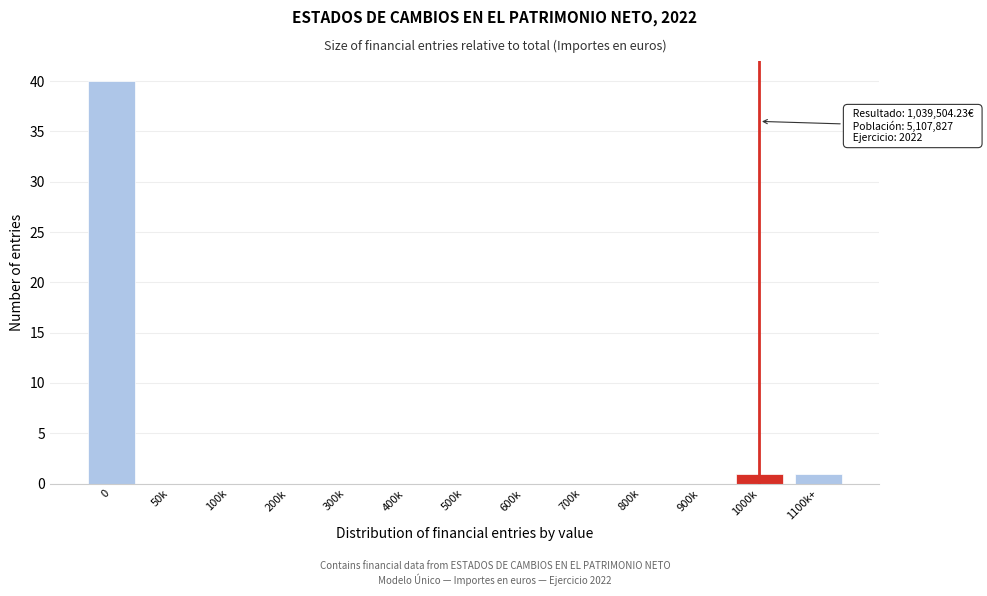

Reading left to right, what are all the values shown in this chart?

0=40	50k=0	100k=0	200k=0	300k=0	400k=0	500k=0	600k=0	700k=0	800k=0	900k=0	1000k=1	1100k+=1